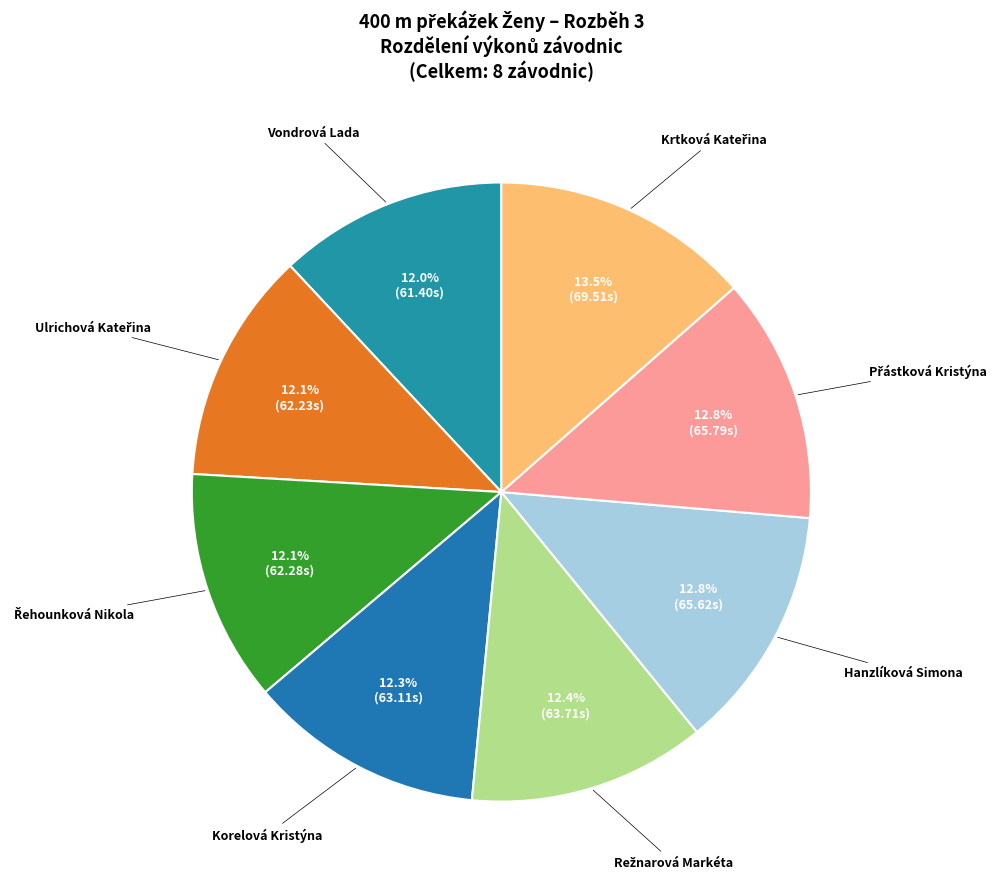

Is there any slice that represents more than half of the pie?

No